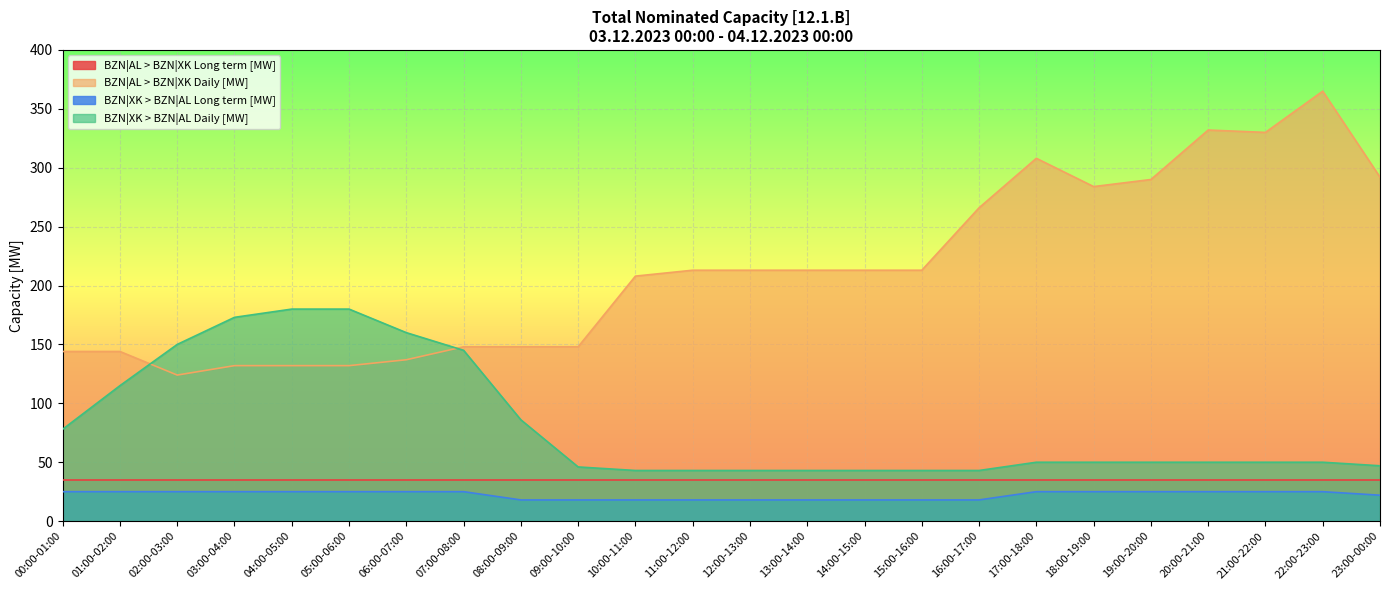

What is the smallest value displayed?

18